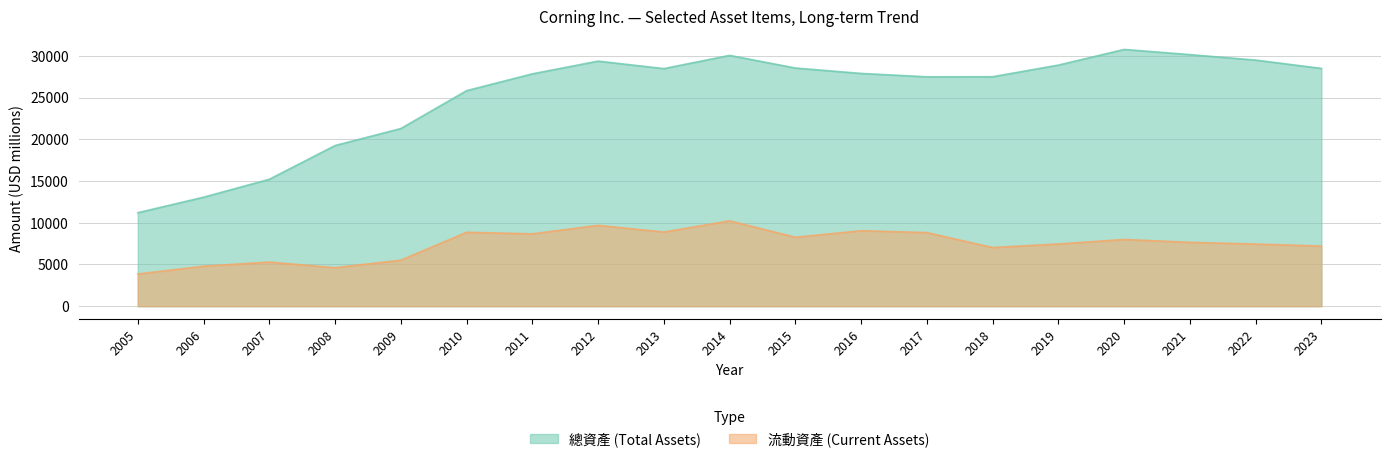

List the series in order of their overall mean, lowest first.

流動資產, 總資產